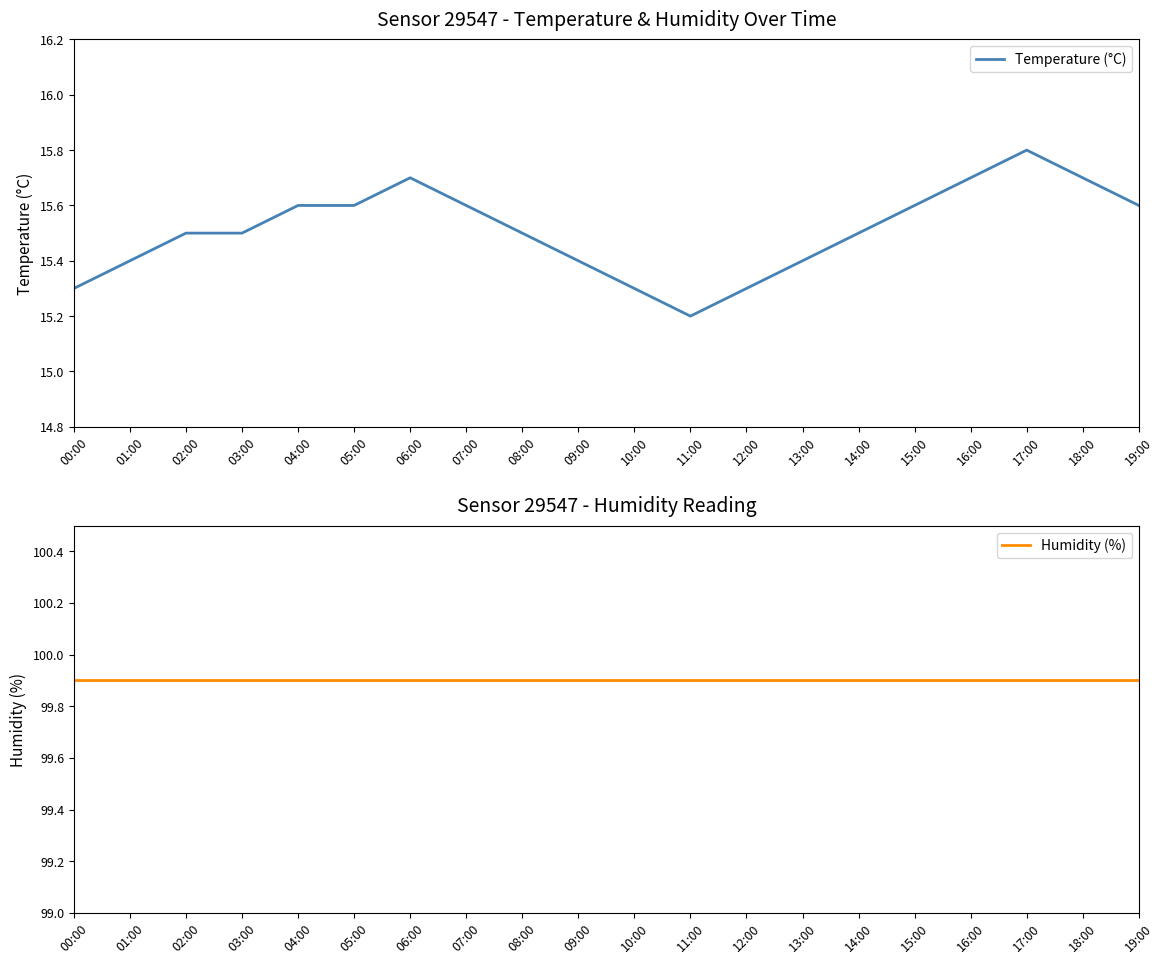

Does the chart display data point markers on the line(s)?

No